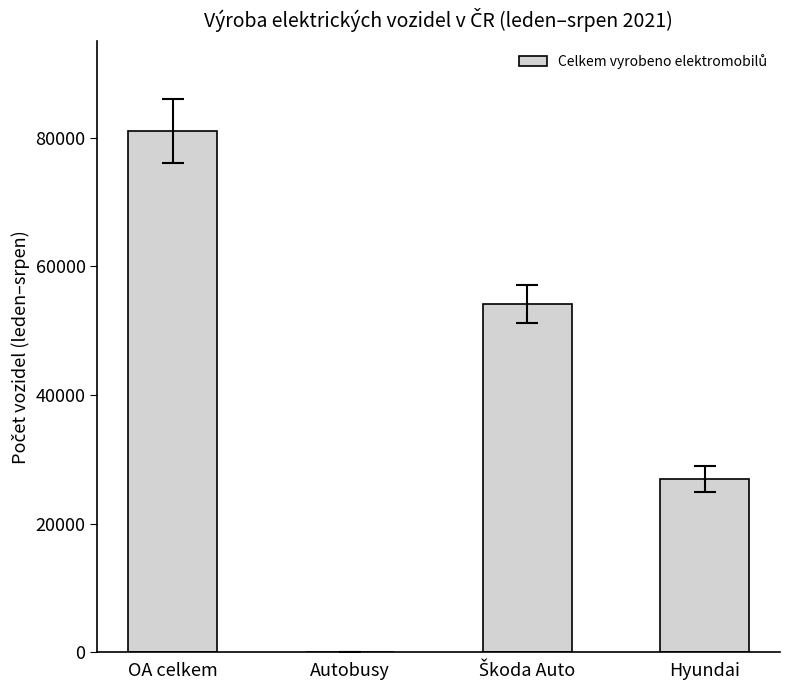

What is the average value?

40542